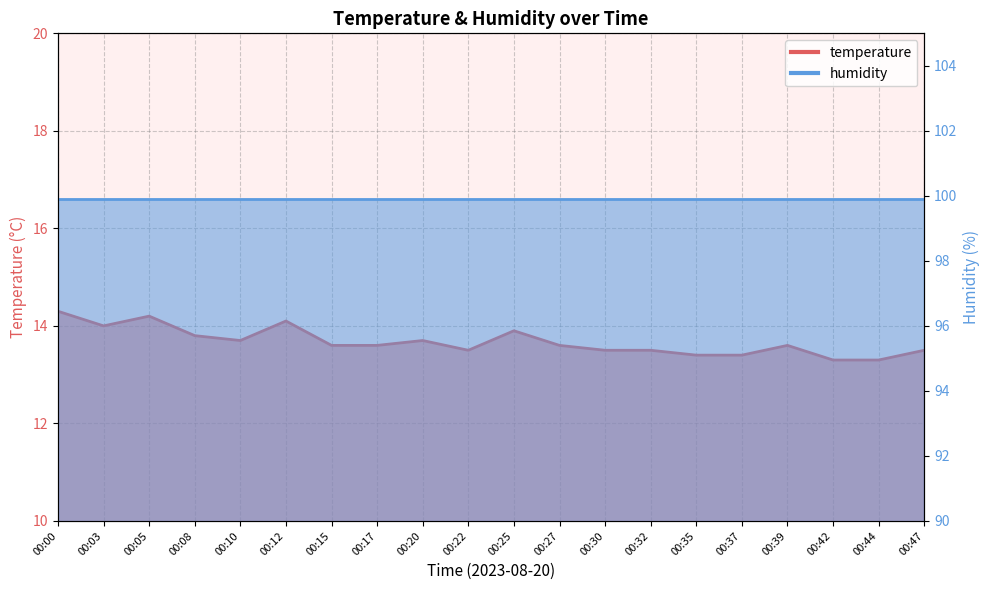

List the labels in order of value, largest first.

00:00, 00:05, 00:12, 00:03, 00:25, 00:08, 00:10, 00:20, 00:15, 00:17, 00:27, 00:39, 00:22, 00:30, 00:32, 00:47, 00:35, 00:37, 00:42, 00:44